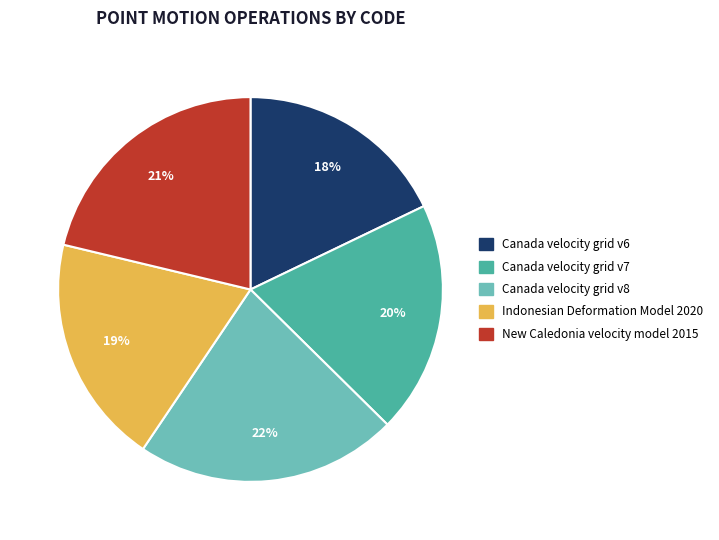

To the nearest percent, what is the combined percentage of Canada velocity grid v8 and New Caledonia velocity model 2015?

43%